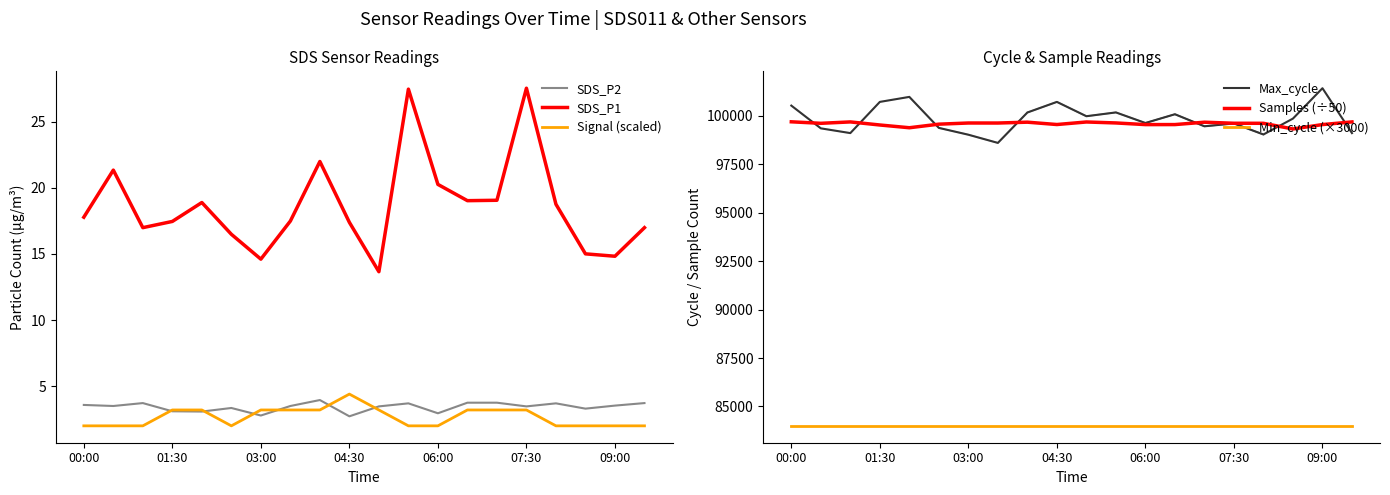

Does the chart display data point markers on the line(s)?

No